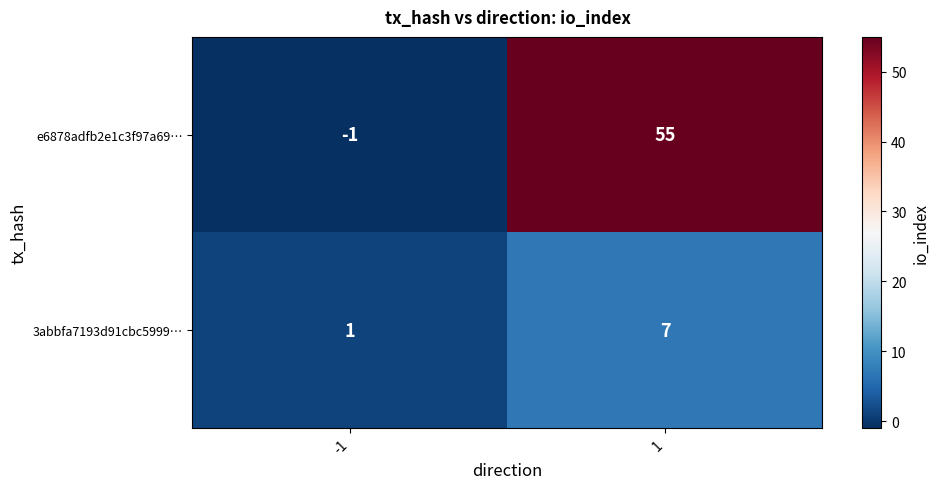

Which series has the largest range (max minus min)?

e6878adfb2e1c3f97a69…